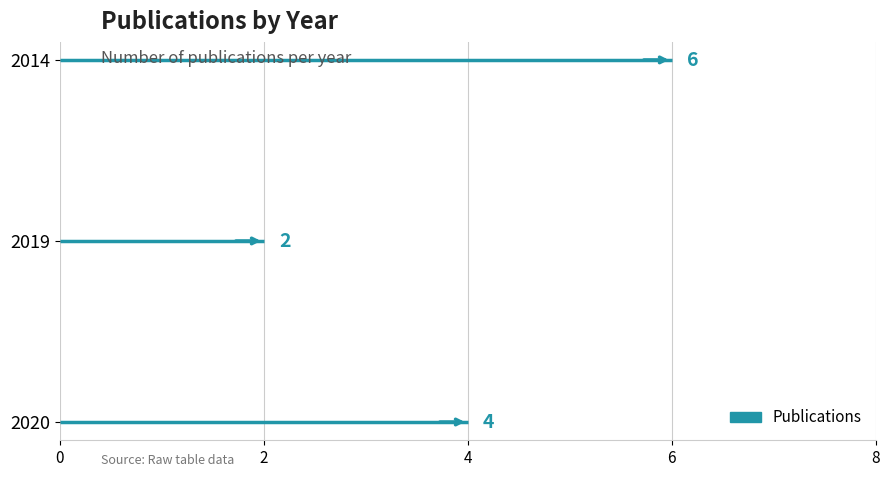

At which category does the chart reach its minimum across all series?

2019